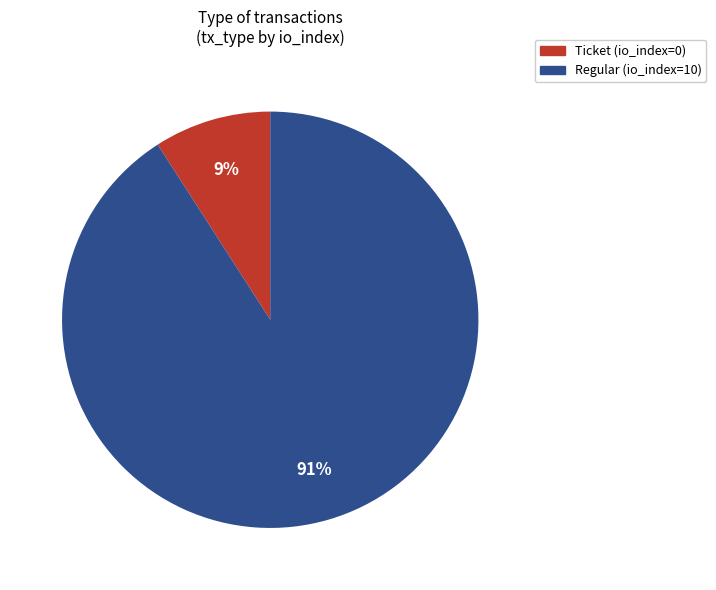

Which slice is the smallest?

Ticket